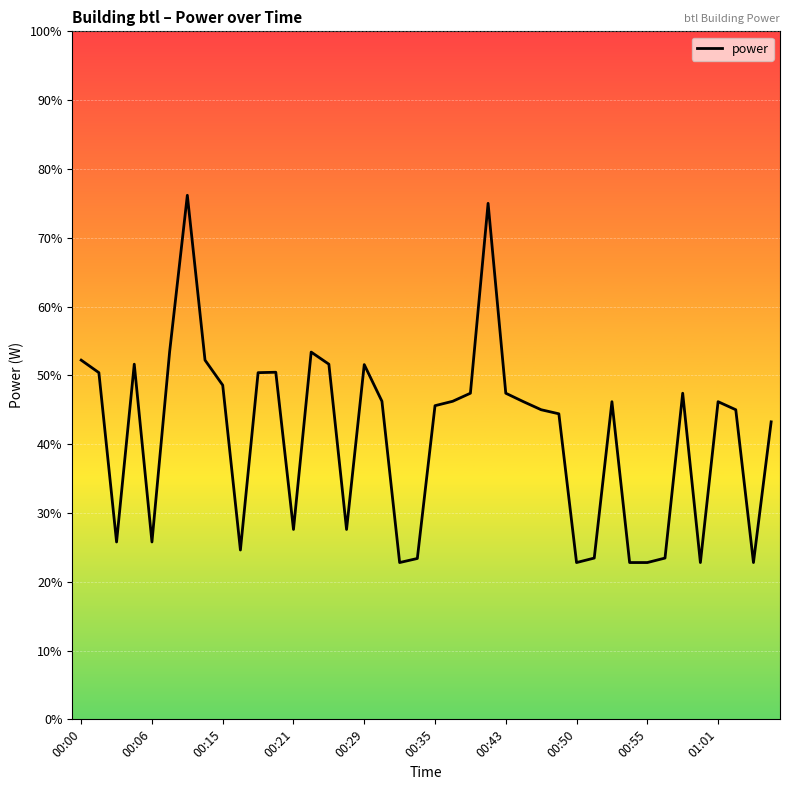

What is the minimum value shown in the chart?

22.8